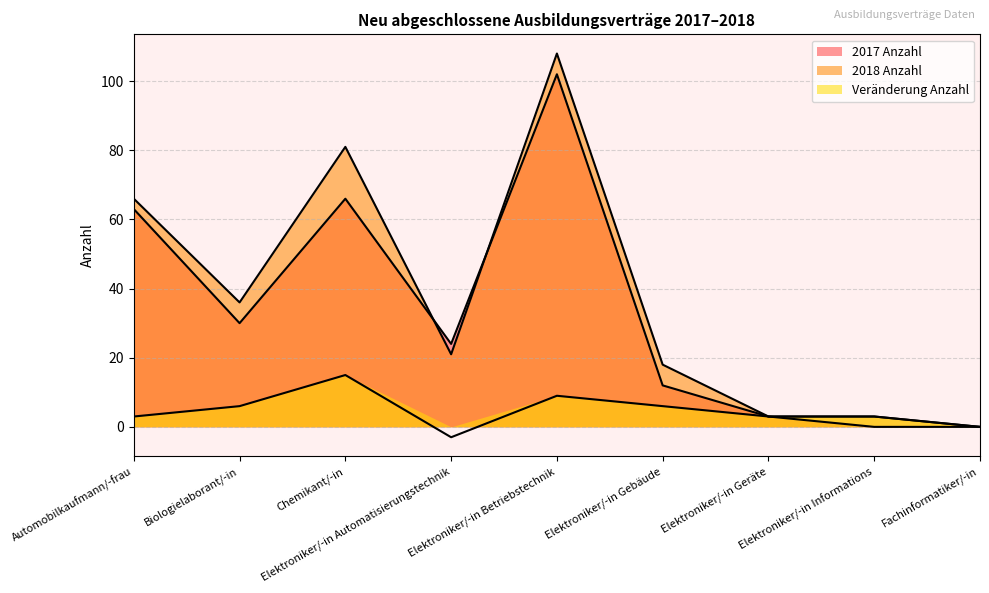

What is the average value of the 2017 Anzahl series?

33